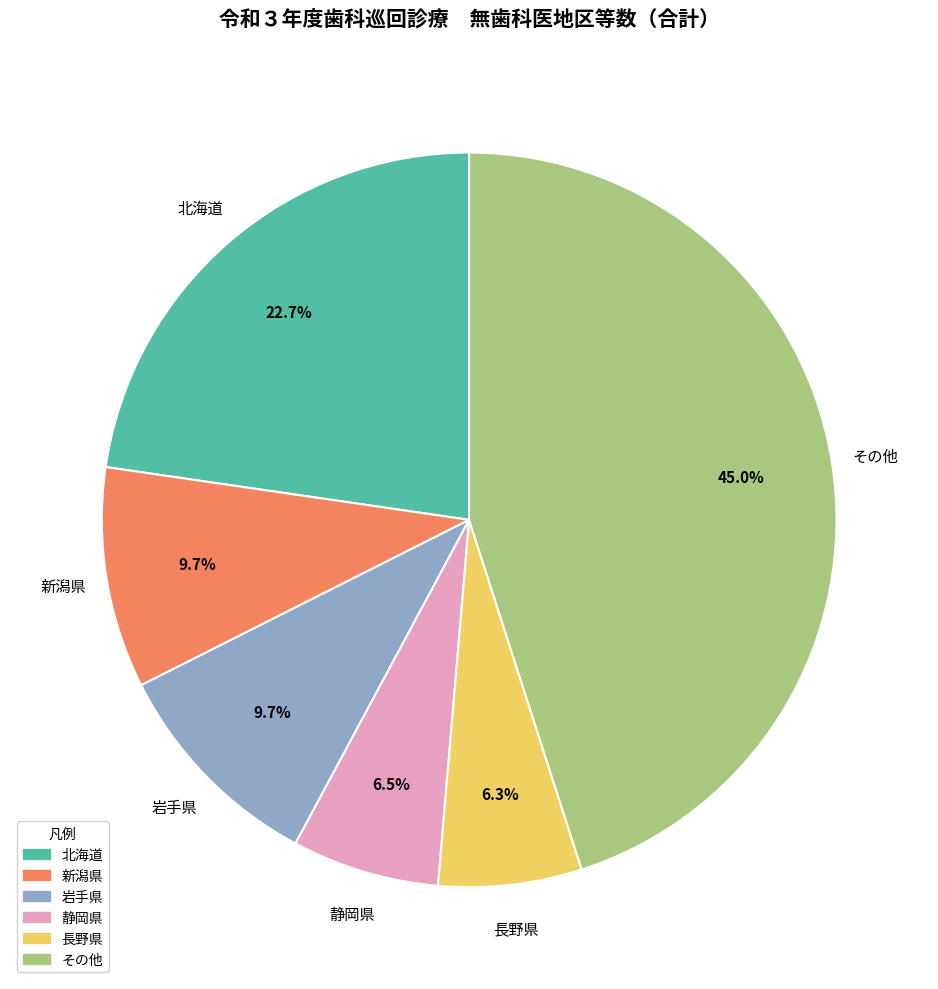

Is there a majority slice in this chart?

No